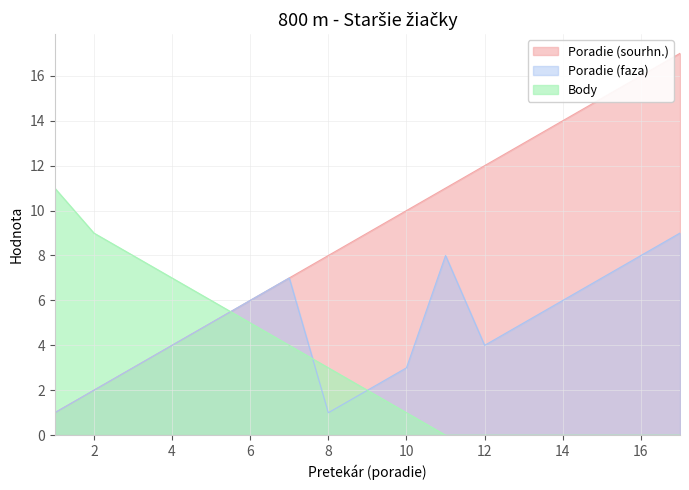

Which series ends up on top after the final intersection of Body and Poradie (faza)?

Body